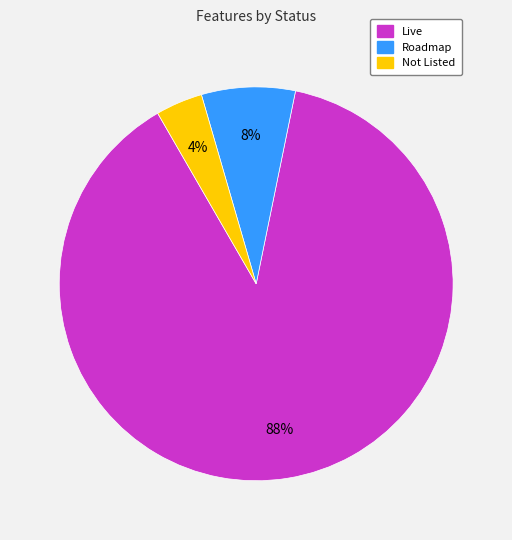

Which has a higher value, Roadmap or Not Listed?

Roadmap